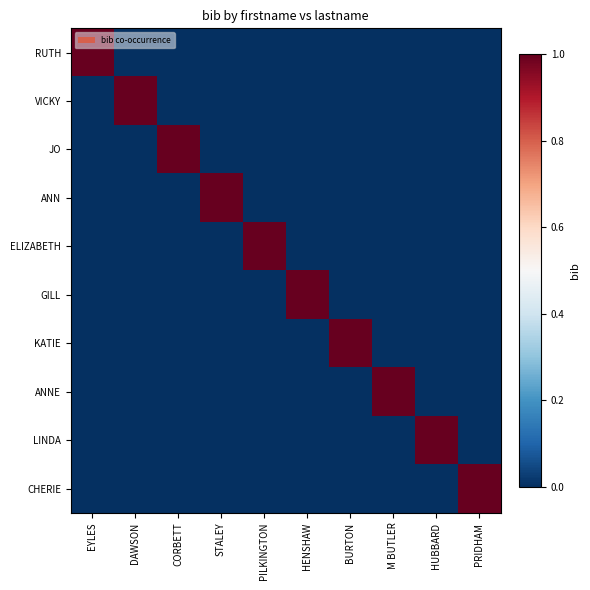

At EYLES, list the series in order from smallest to largest.

VICKY, JO, ANN, ELIZABETH, GILL, KATIE, ANNE, LINDA, CHERIE, RUTH